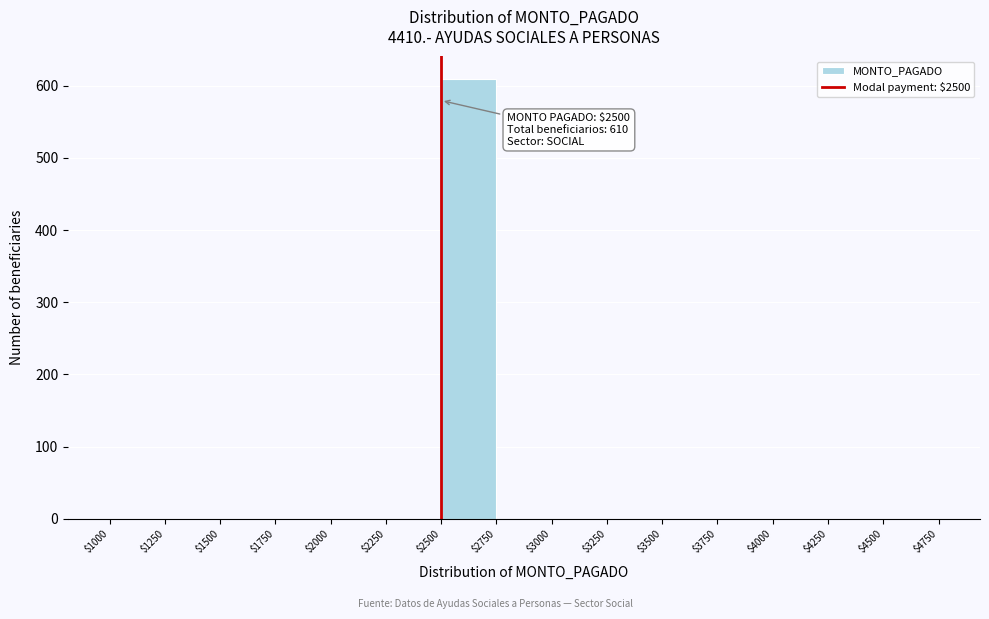

Over which range of the x-axis is the bar tallest?

$2500 to $2750